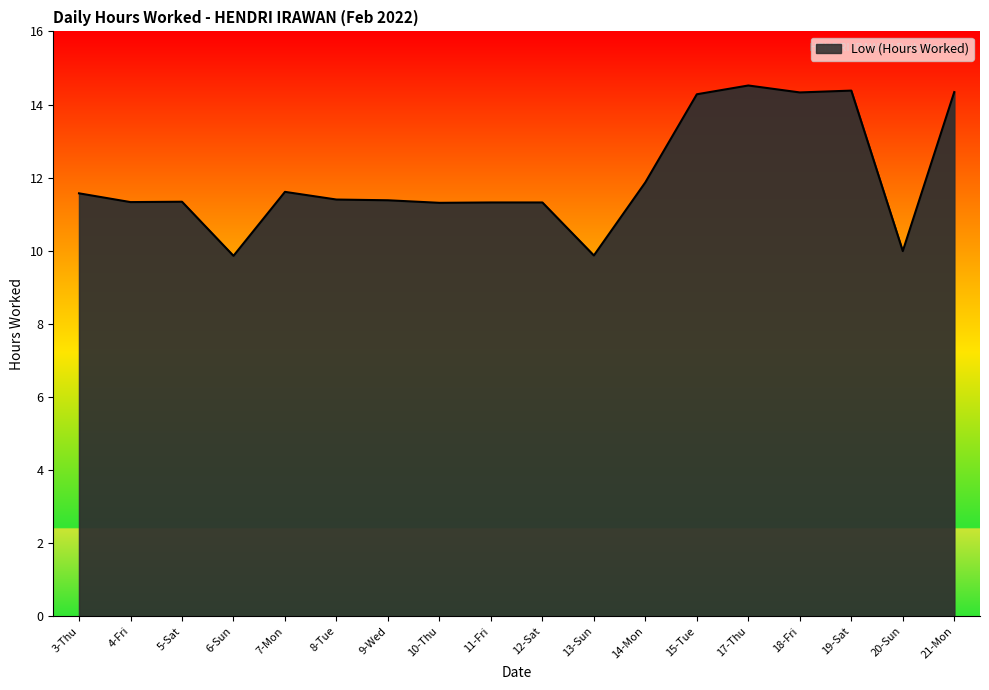

The value at 17-Thu is 14.5. True or false?

True